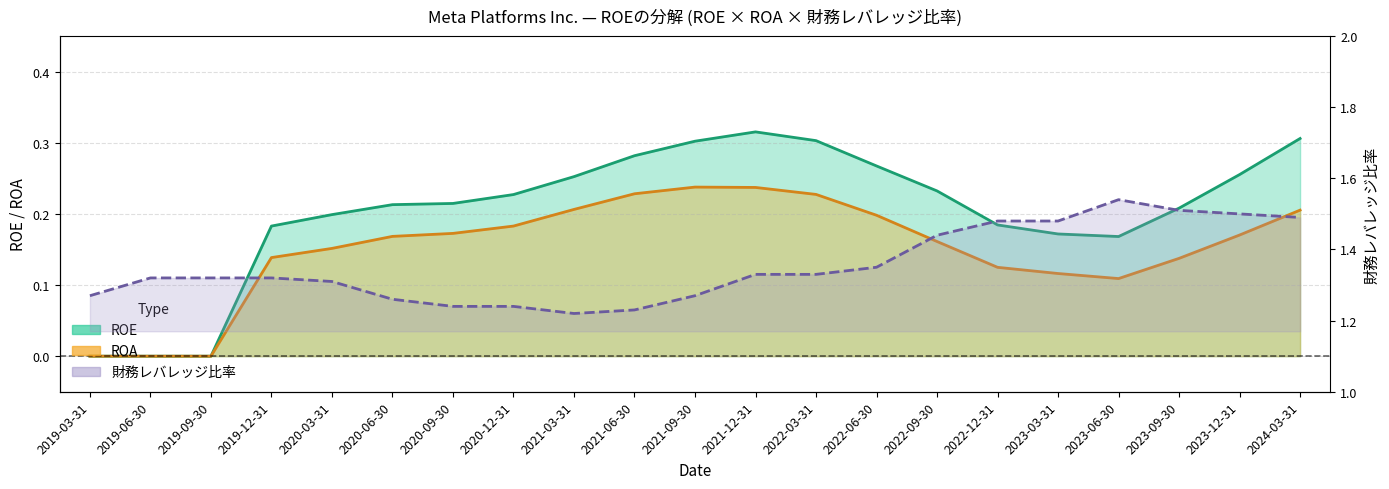

What is the spread (max minus min) of values at 2022-06-30?

1.2